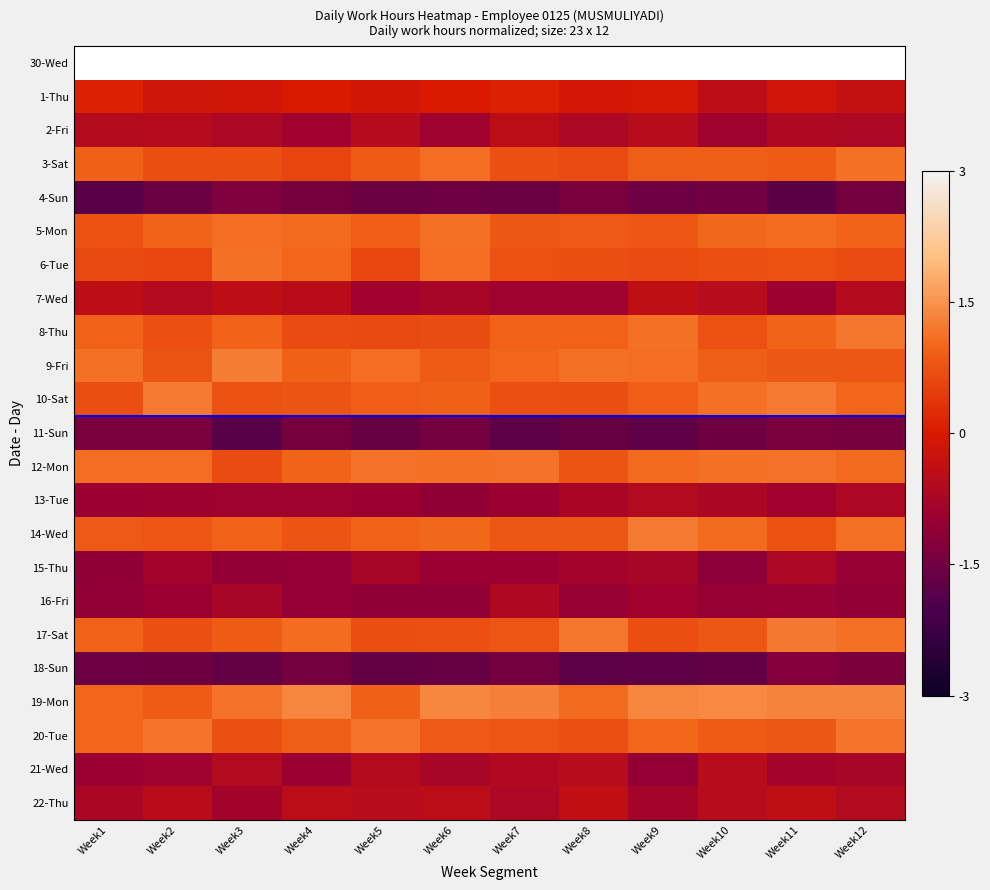

What is the difference between the maximum and minimum values in the 22-Thu series?

0.5